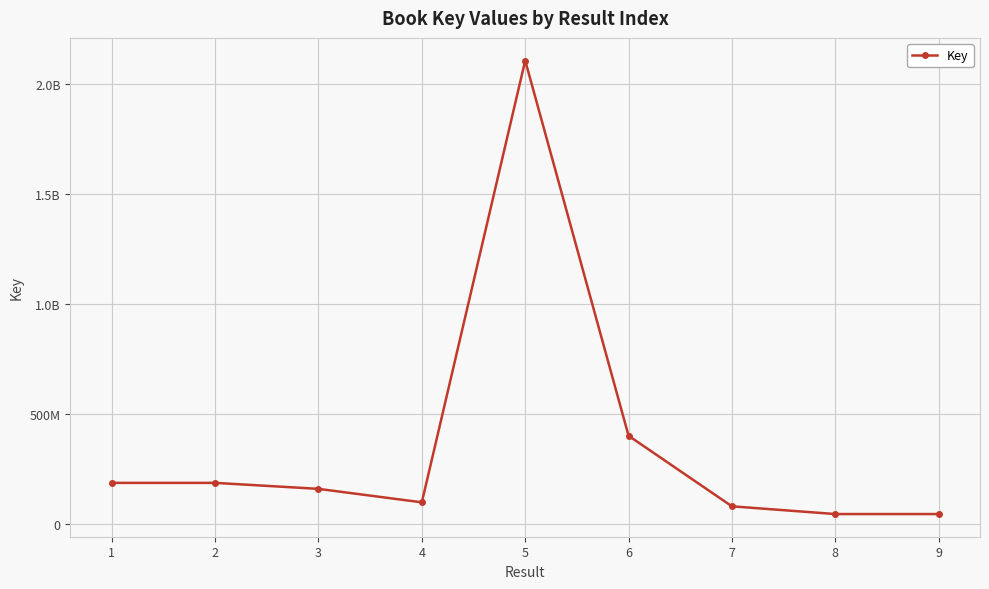

What is the smallest value displayed?

47504082